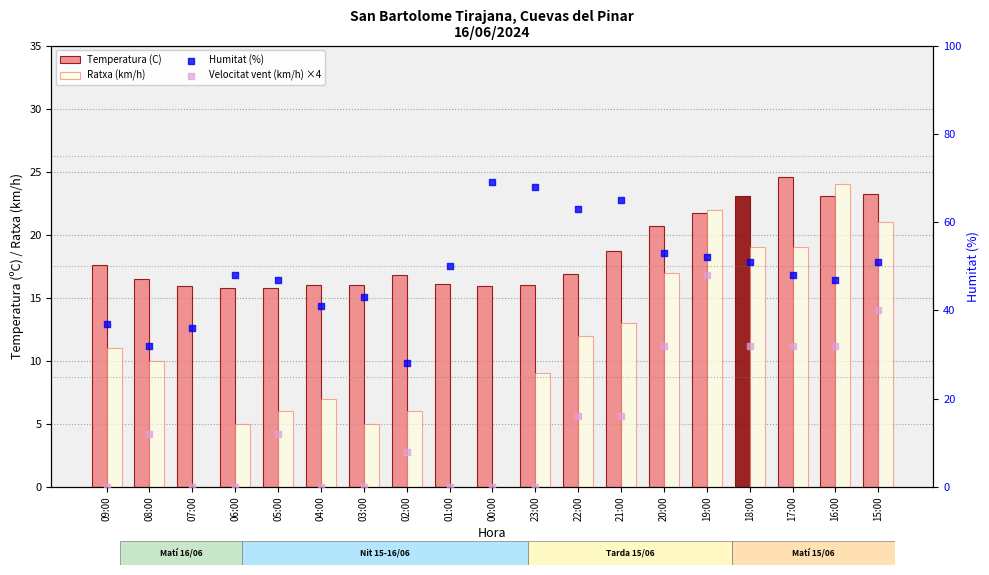

At which category is the sum across all series the highest?

19:00